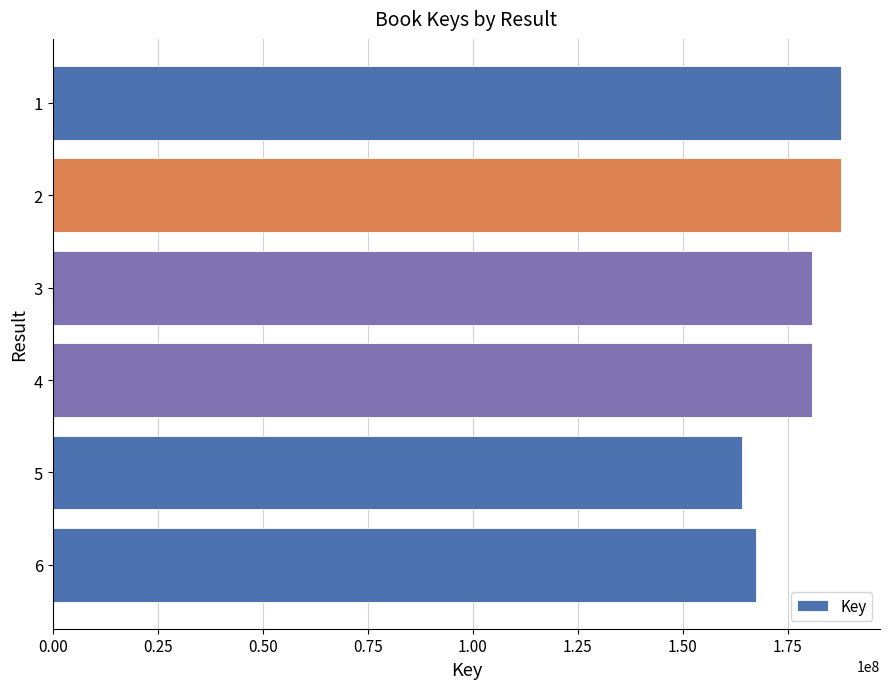

What is the average value?

178007990